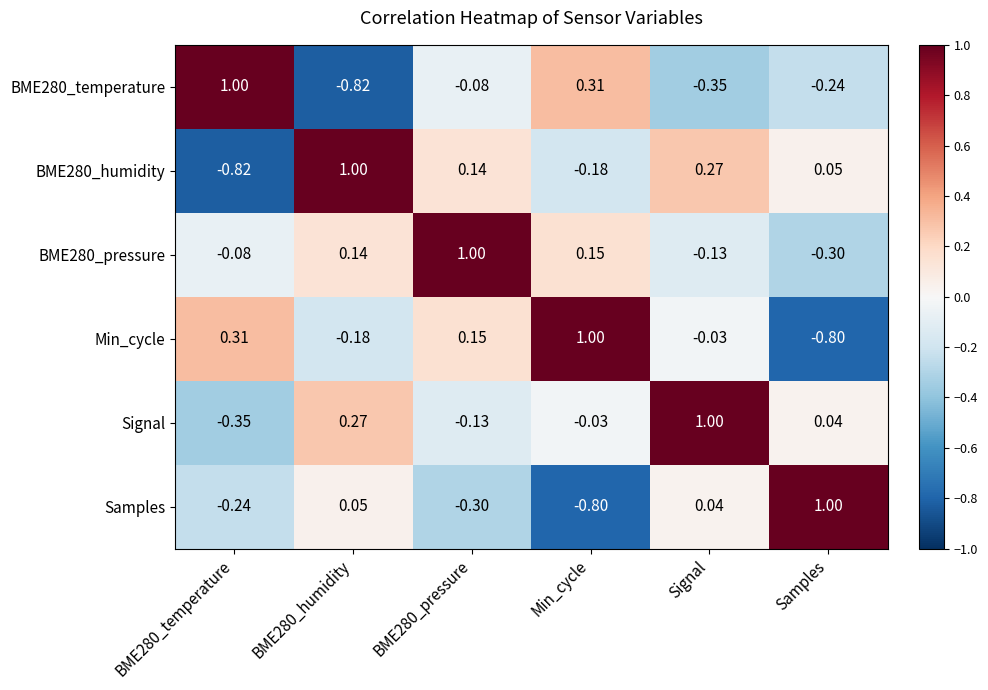

At which label does Samples reach its peak?

Samples